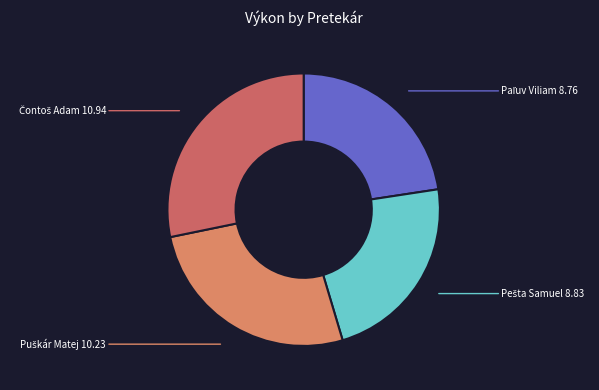

Is there a majority slice in this chart?

No